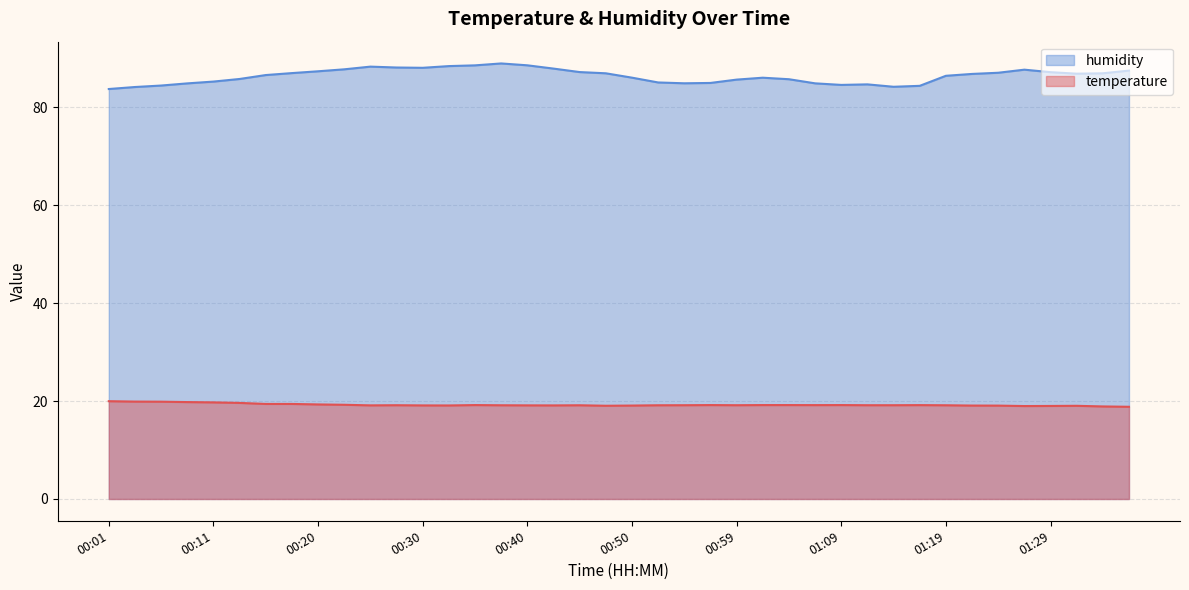

How many lines are shown in the chart?

2